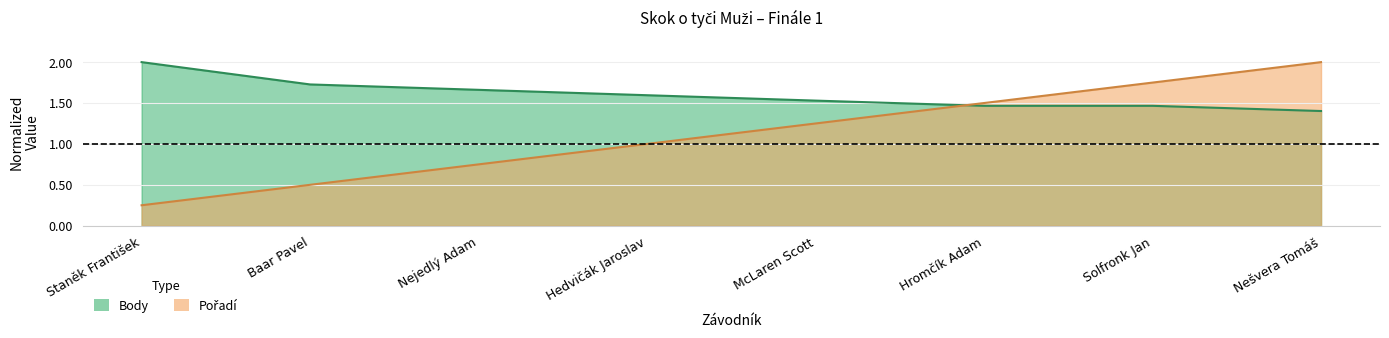

Which series has the largest total across all categories?

Body